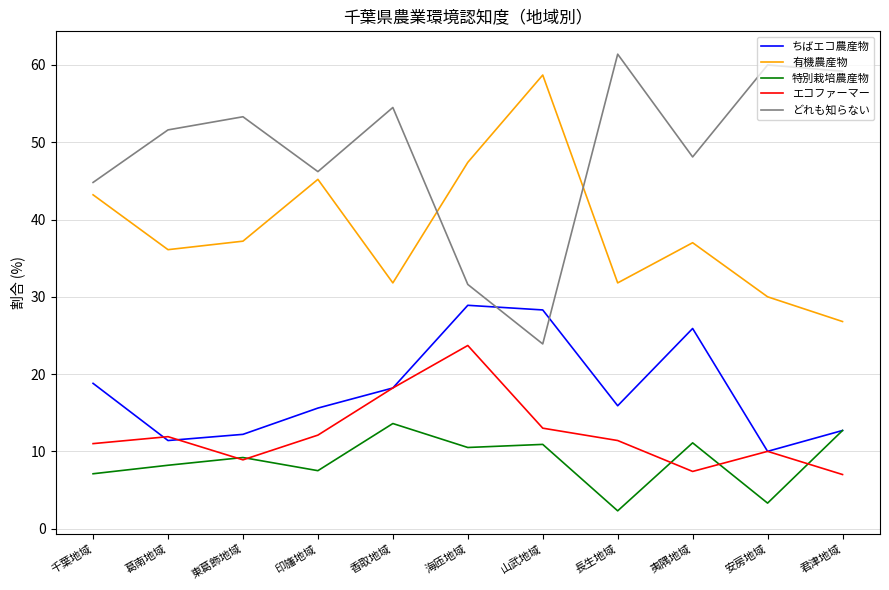

Does the chart display data point markers on the line(s)?

No